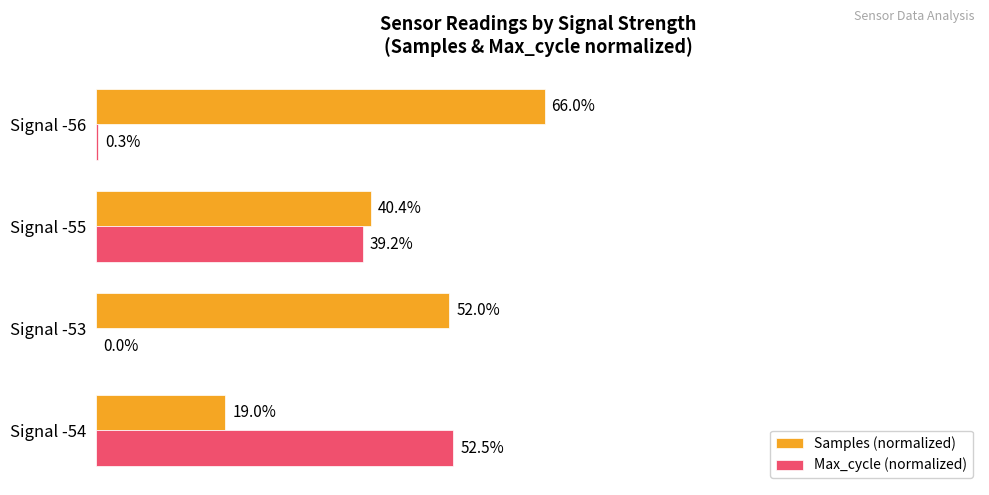

Between Signal -55 and Signal -56, which series saw the biggest shift?

Max_cycle (normalized)